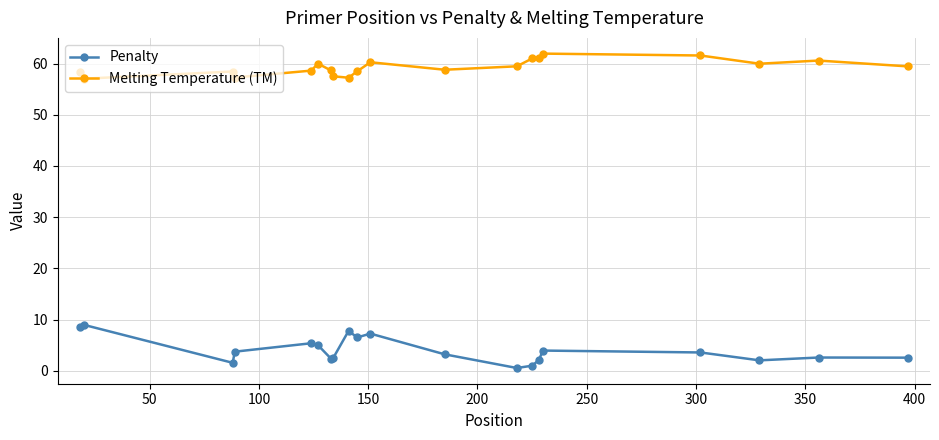

What is the value of the Melting Temperature (TM) point at the 1st from the left?

58.4